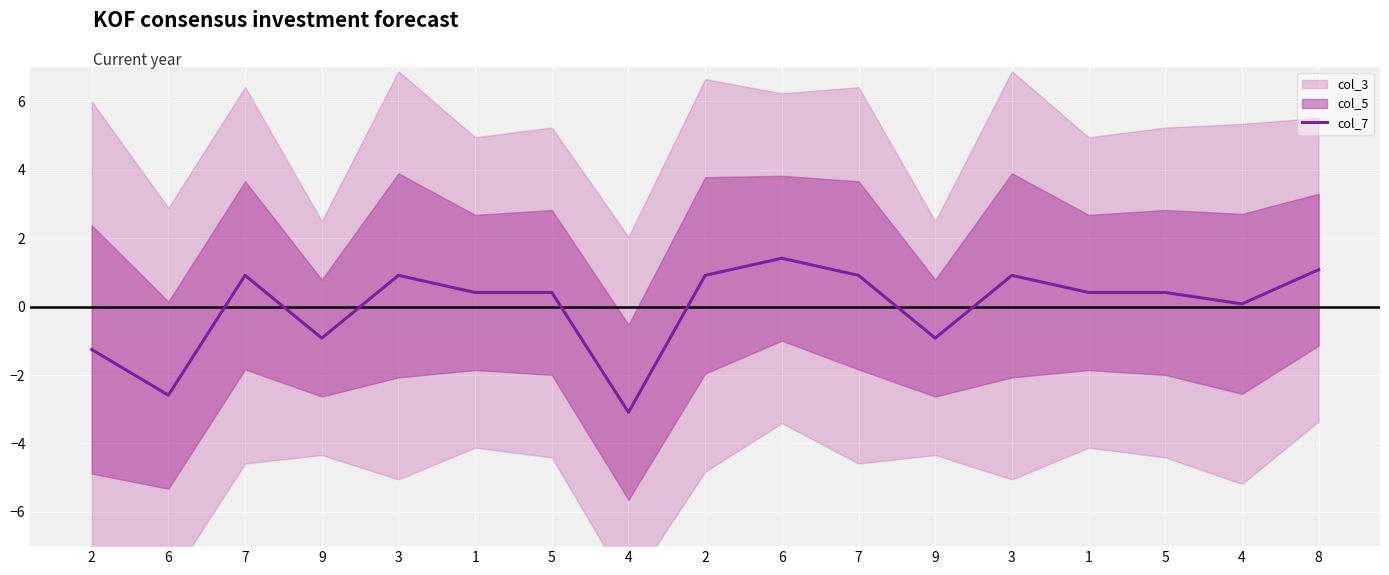

How many points are lower than both their immediate neighbors (excluding endpoints)?

5